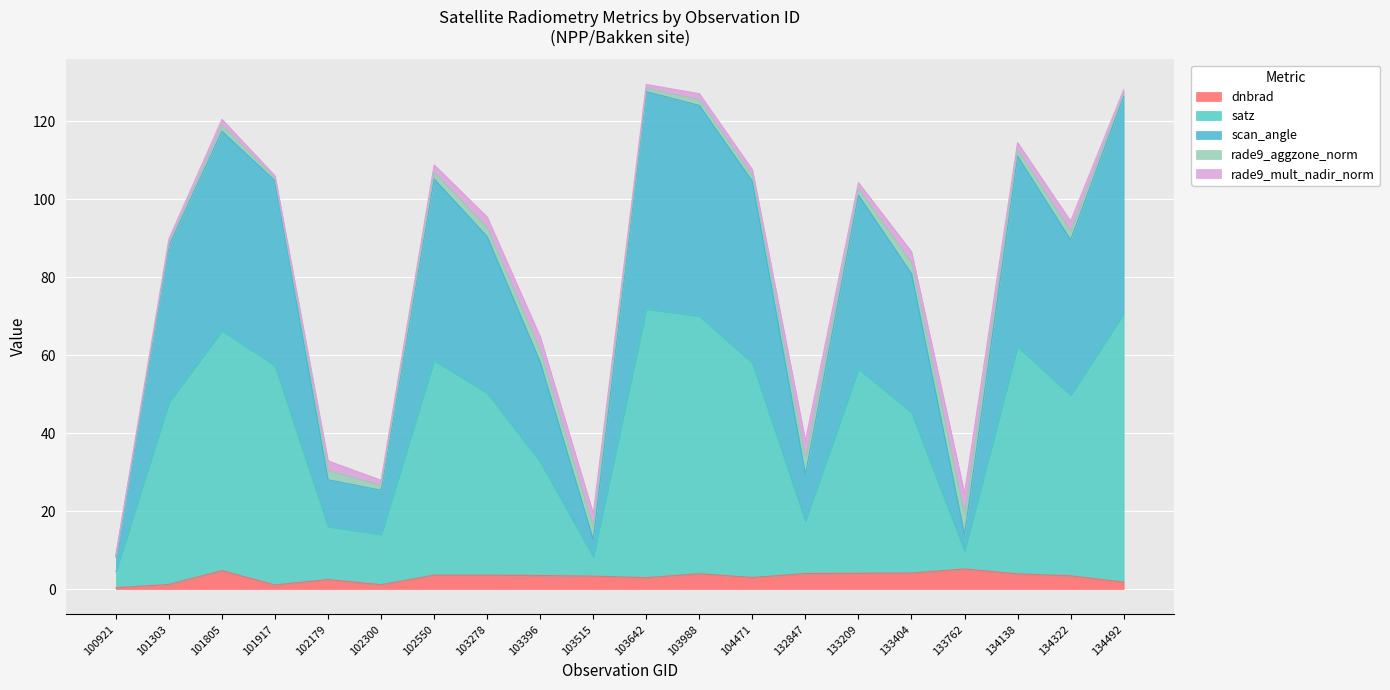

What is the maximum value for dnbrad?

5.2